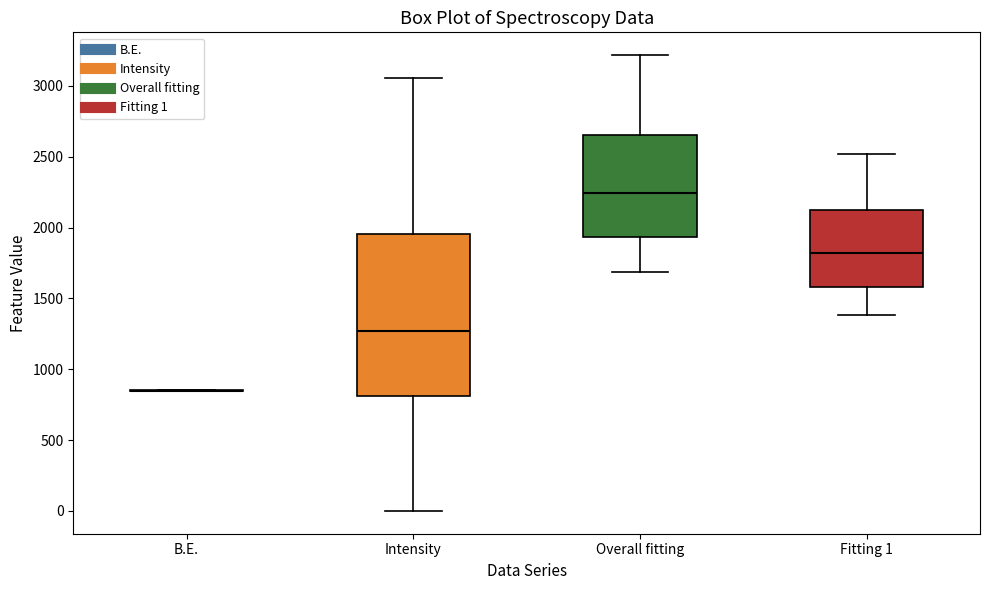

Where is the lower edge of the box for Intensity on the y-axis? The values are not printed on the chart, so give them approximately, as read against the axis.

800